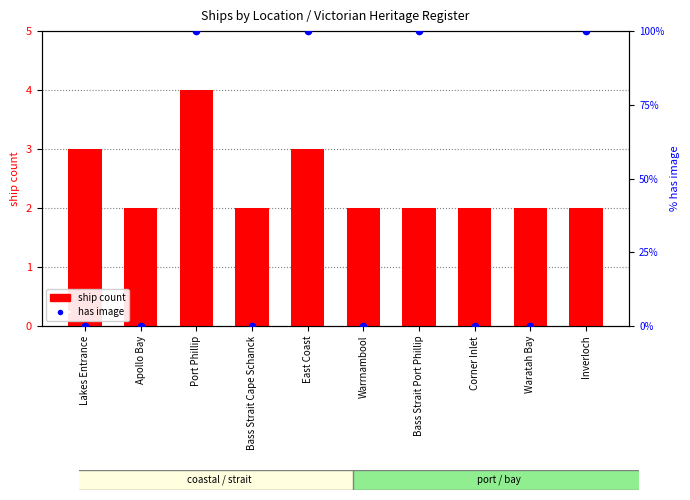

Which series contains the highest Y value?

has image